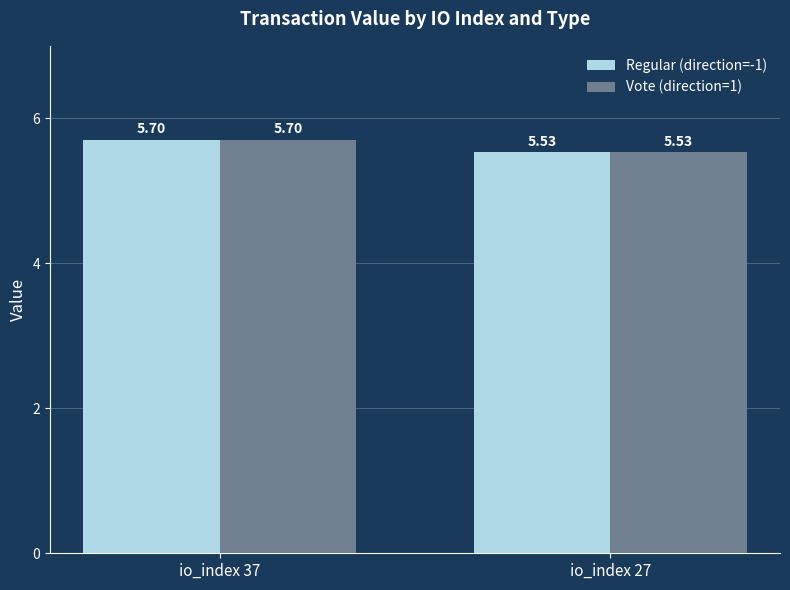

Are the bars grouped side by side (vs. stacked)?

Yes